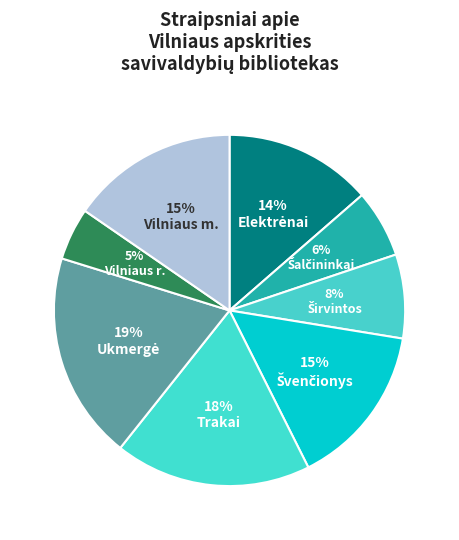

Which slice is the smallest?

Vilniaus r.